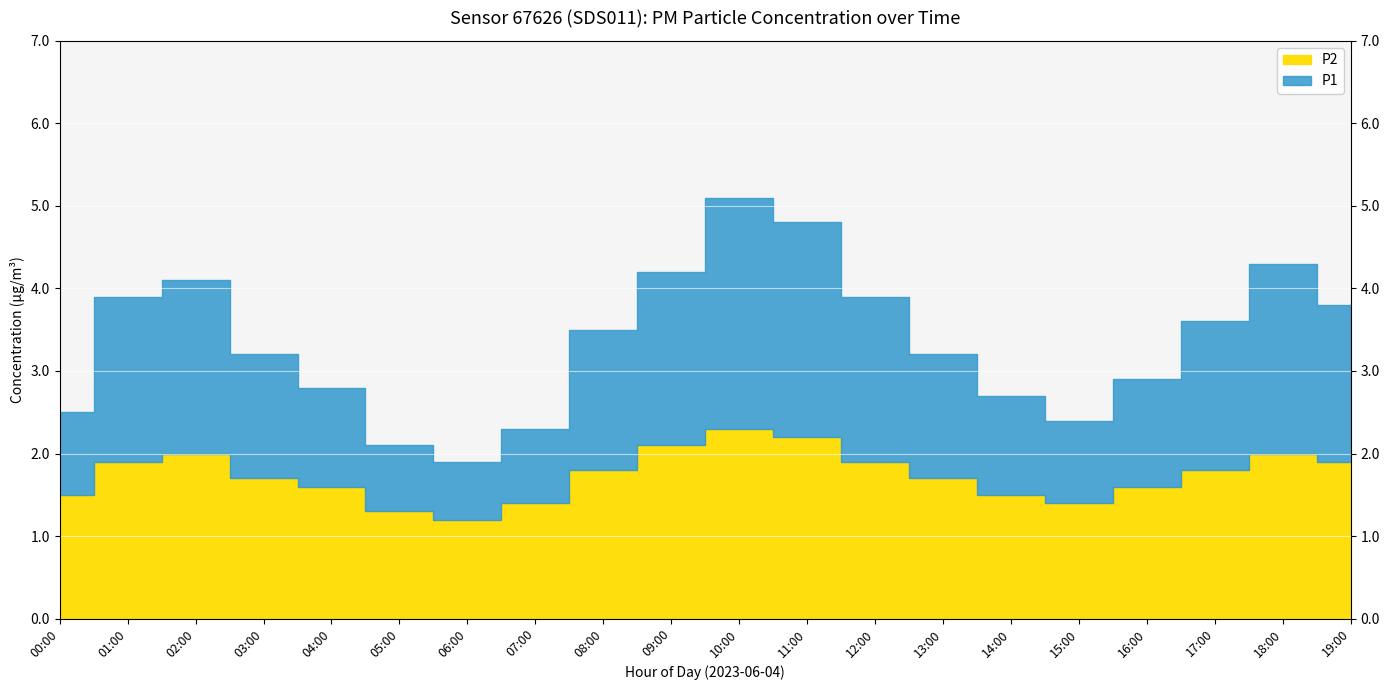

True or false: P2 and P1 cross at least once.

False